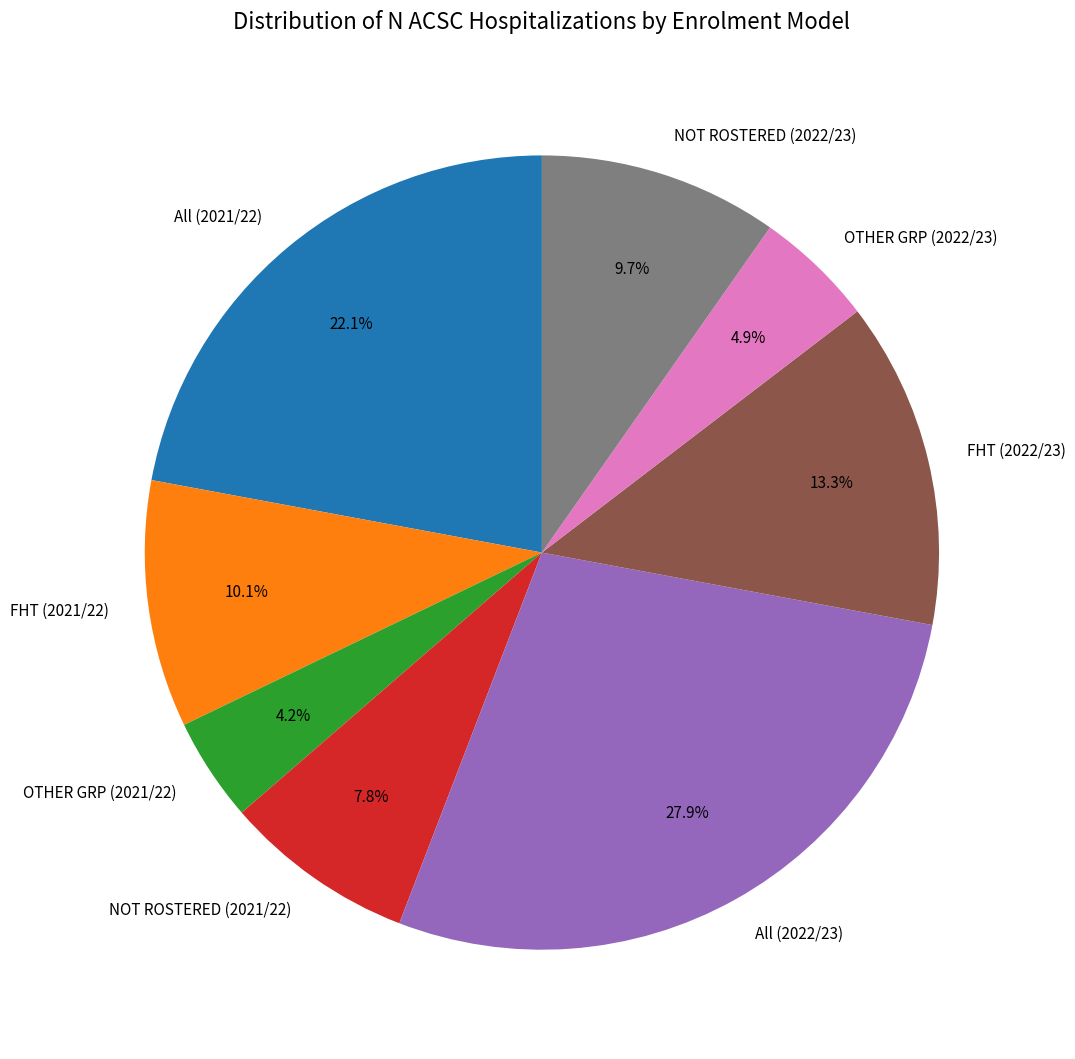

Which has a higher value, OTHER GRP (2021/22) or NOT ROSTERED (2021/22)?

NOT ROSTERED (2021/22)